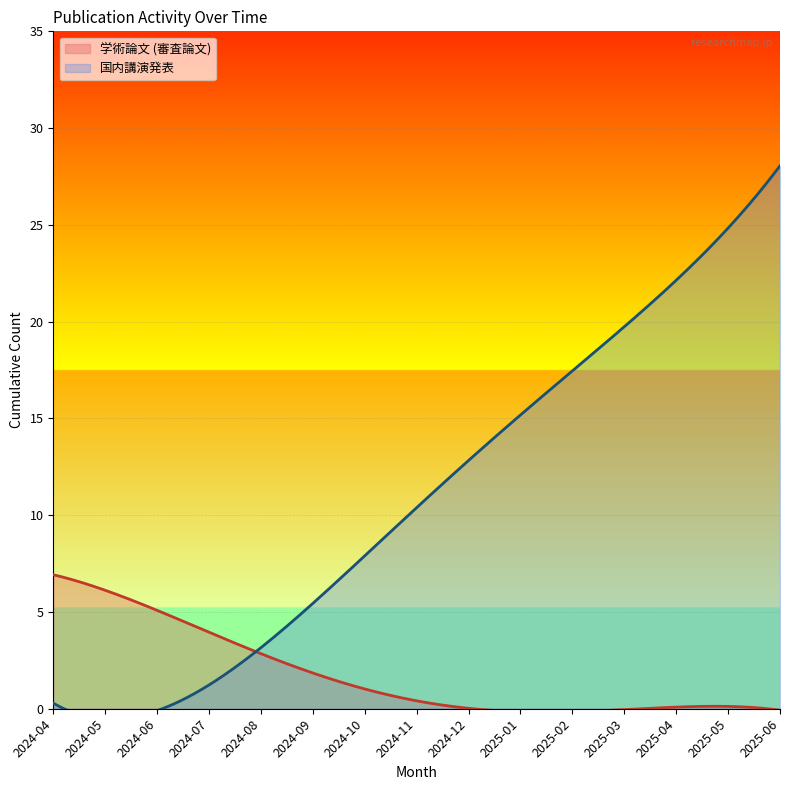

True or false: 国内講演発表 has a value of 15 at 2025-01.

True